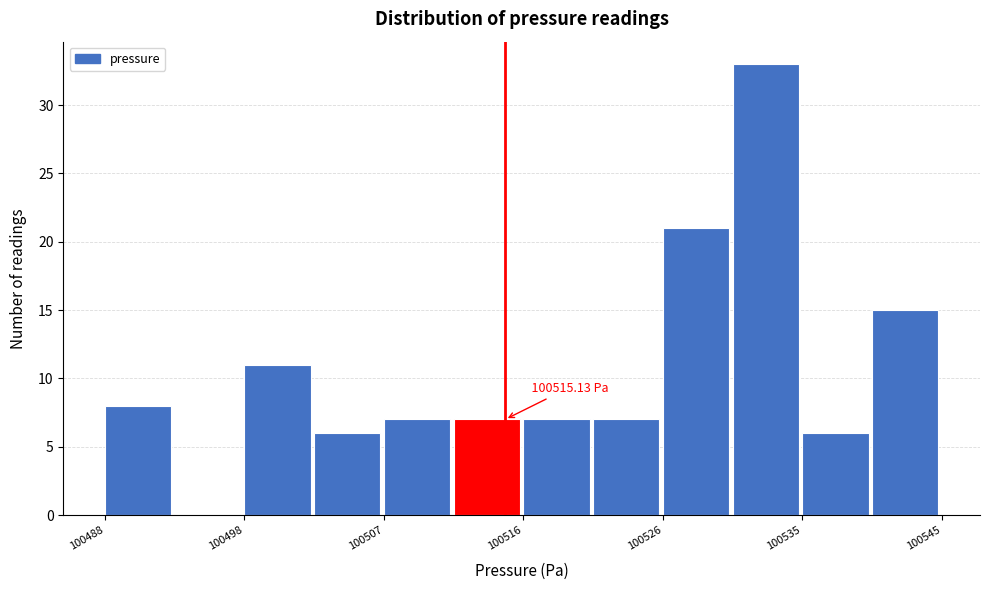

Which range on the x-axis has the tallest bar?

100530 to 100535